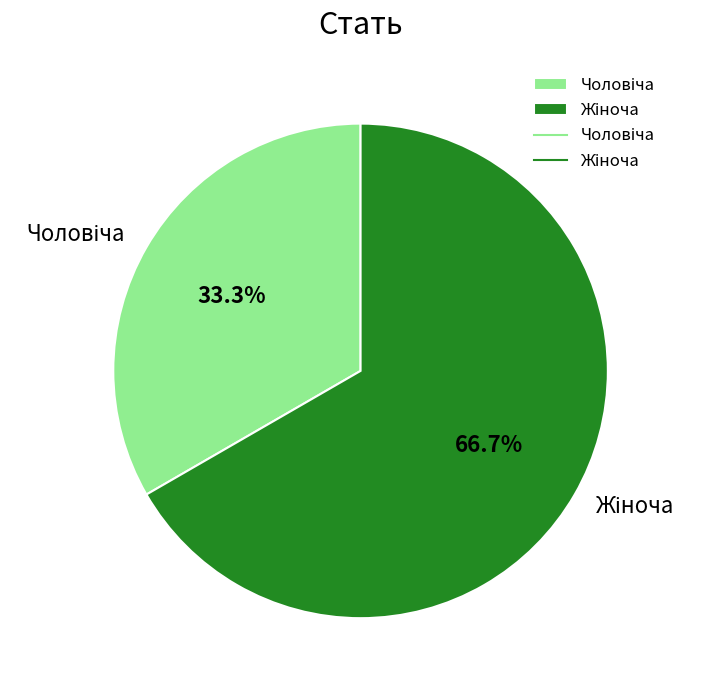

Is there any slice that represents more than half of the pie?

Yes